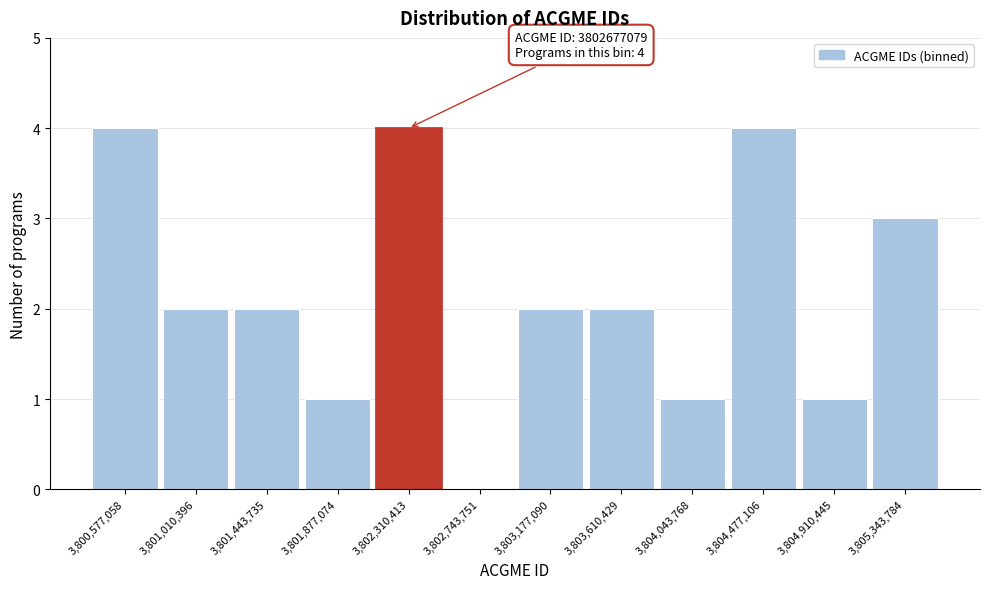

Reading left to right, extract all data points from this chart.

3,800,577,058=4	3,801,010,396=2	3,801,443,735=2	3,801,877,074=1	3,802,310,413=4	3,802,743,751=0	3,803,177,090=2	3,803,610,429=2	3,804,043,768=1	3,804,477,106=4	3,804,910,445=1	3,805,343,784=3